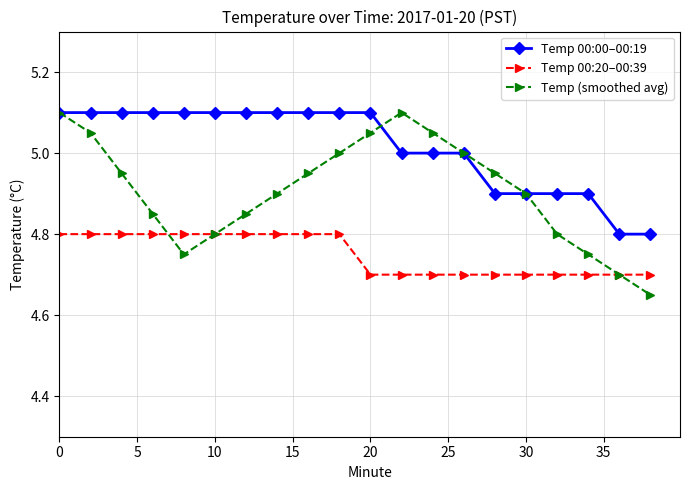

Which series has the widest spread of values?

Temp (smoothed avg)